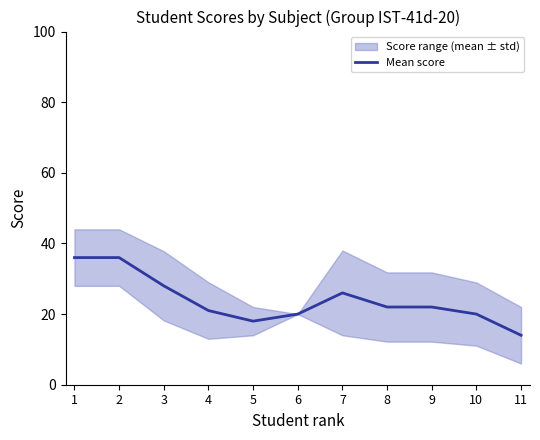

How many data points are above 22?

4